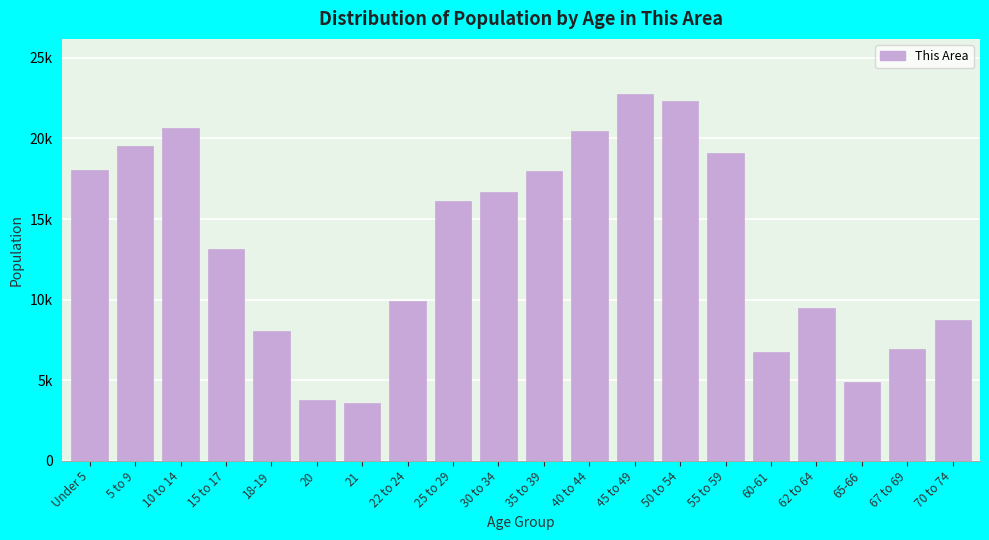

Are the bars horizontal?

No